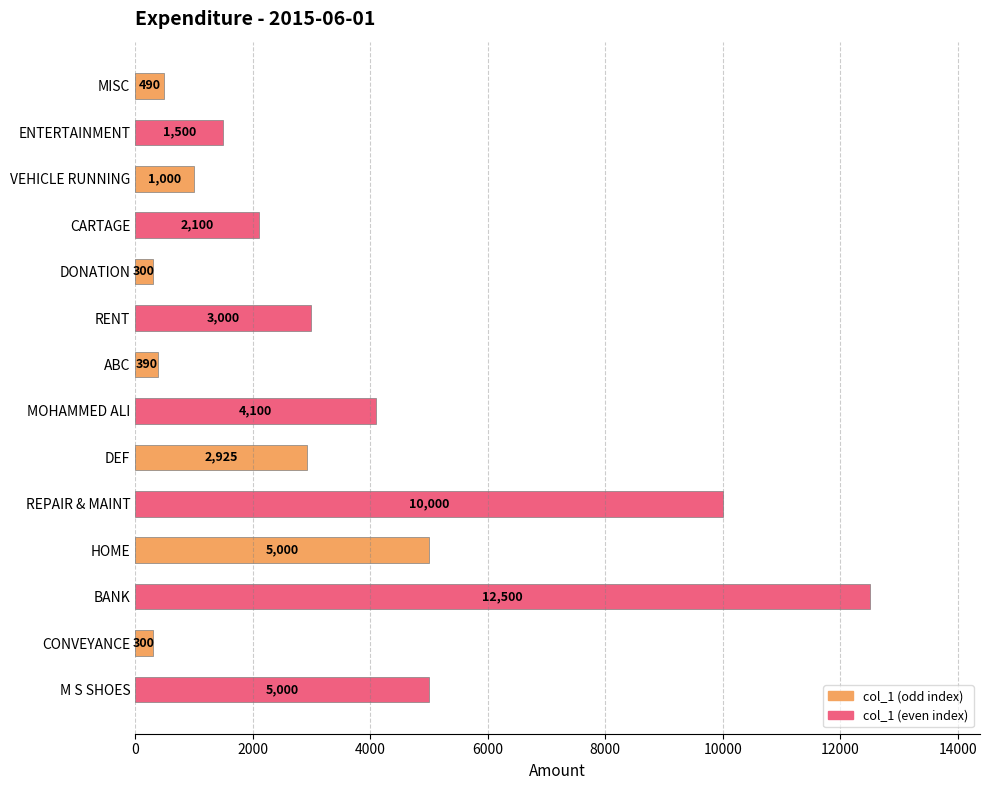

Read the value at CARTAGE, to the nearest 100.

2100